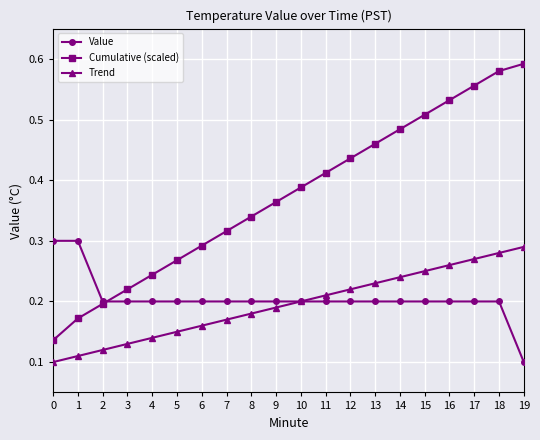

Which series changed the most between 0 and 7?

Cumulative (scaled)